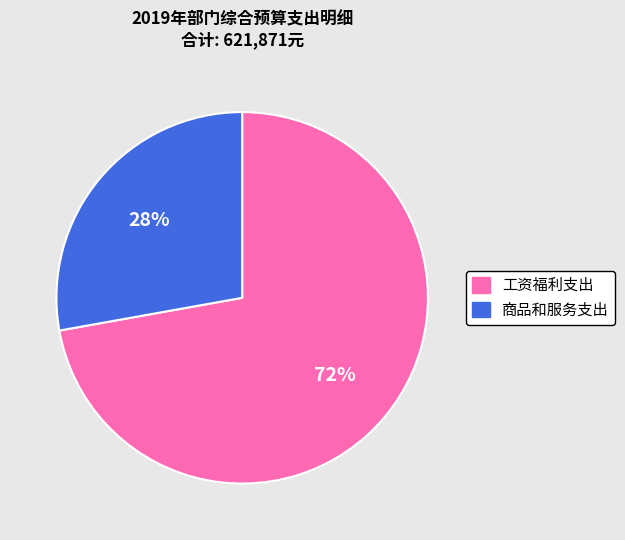

Which slice represents more than half of the pie?

工资福利支出